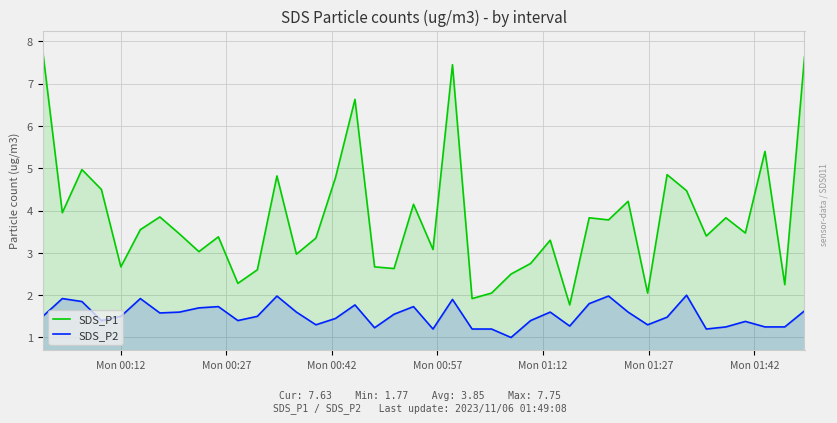

What is the difference between the maximum and minimum values in the SDS_P2 series?

1.0